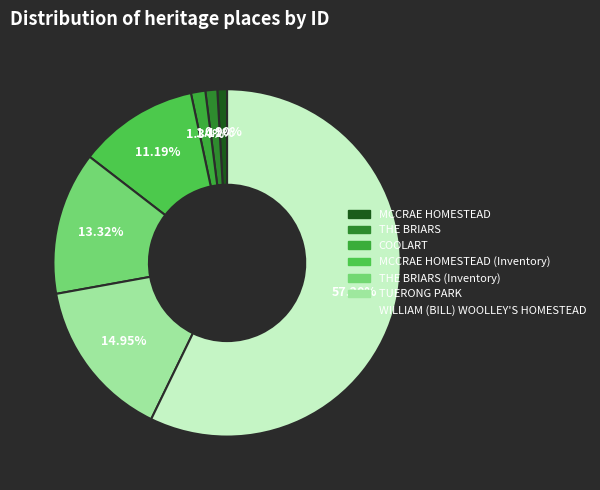

Approximately how many times larger is the value at MCCRAE HOMESTEAD compared to MCCRAE HOMESTEAD (Inventory)?

0.1